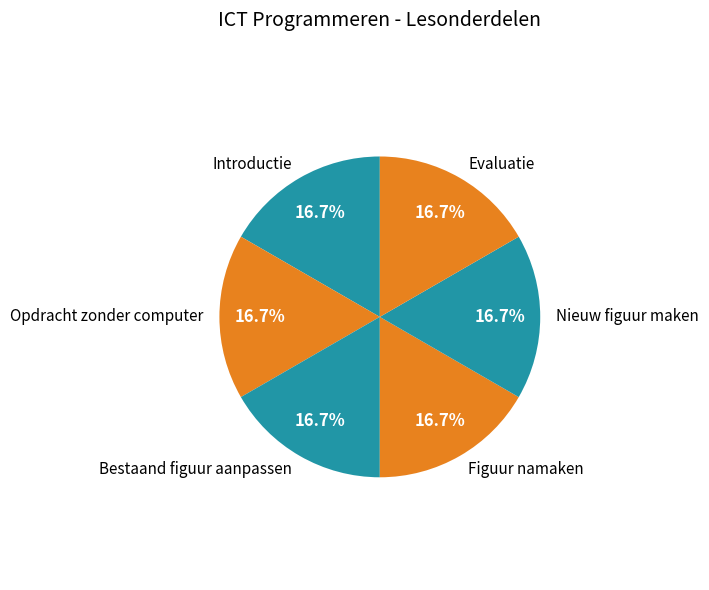

How many slices are in this pie chart?

6